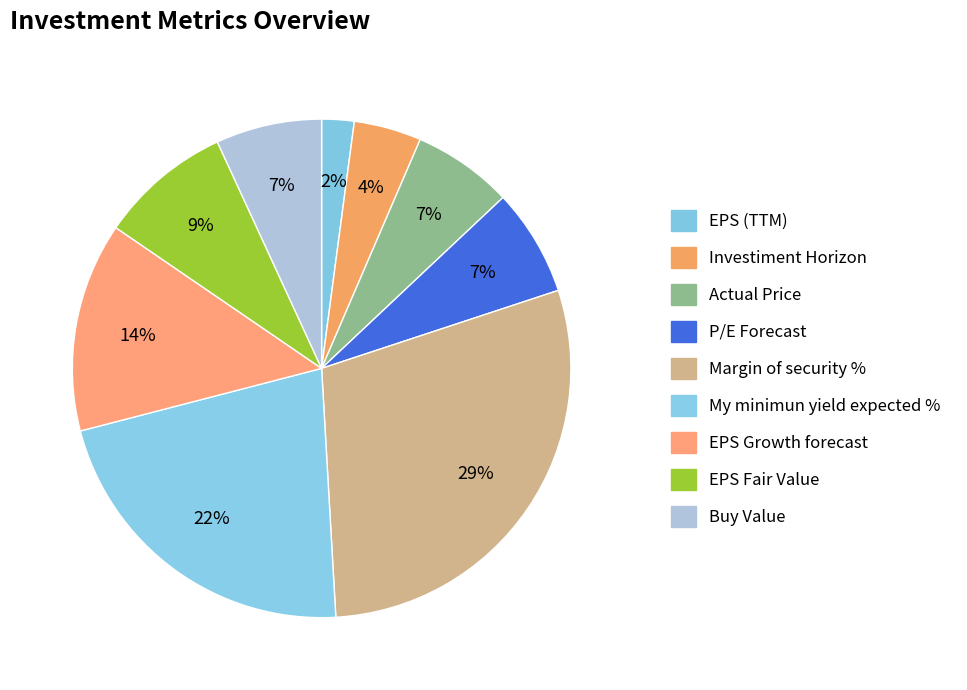

To the nearest percent, what is the difference between the largest and smallest slice percentages?

27%